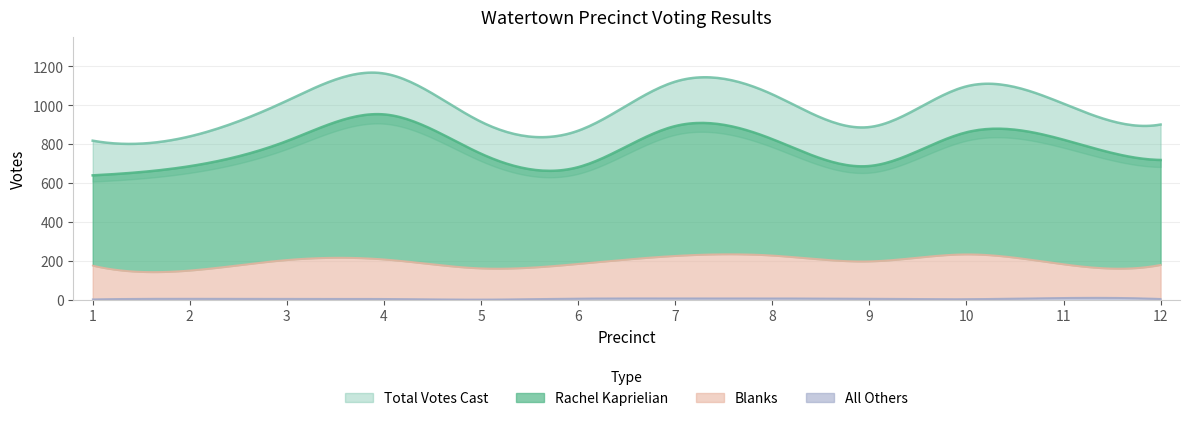

Which series has the widest spread of values?

Total Votes Cast